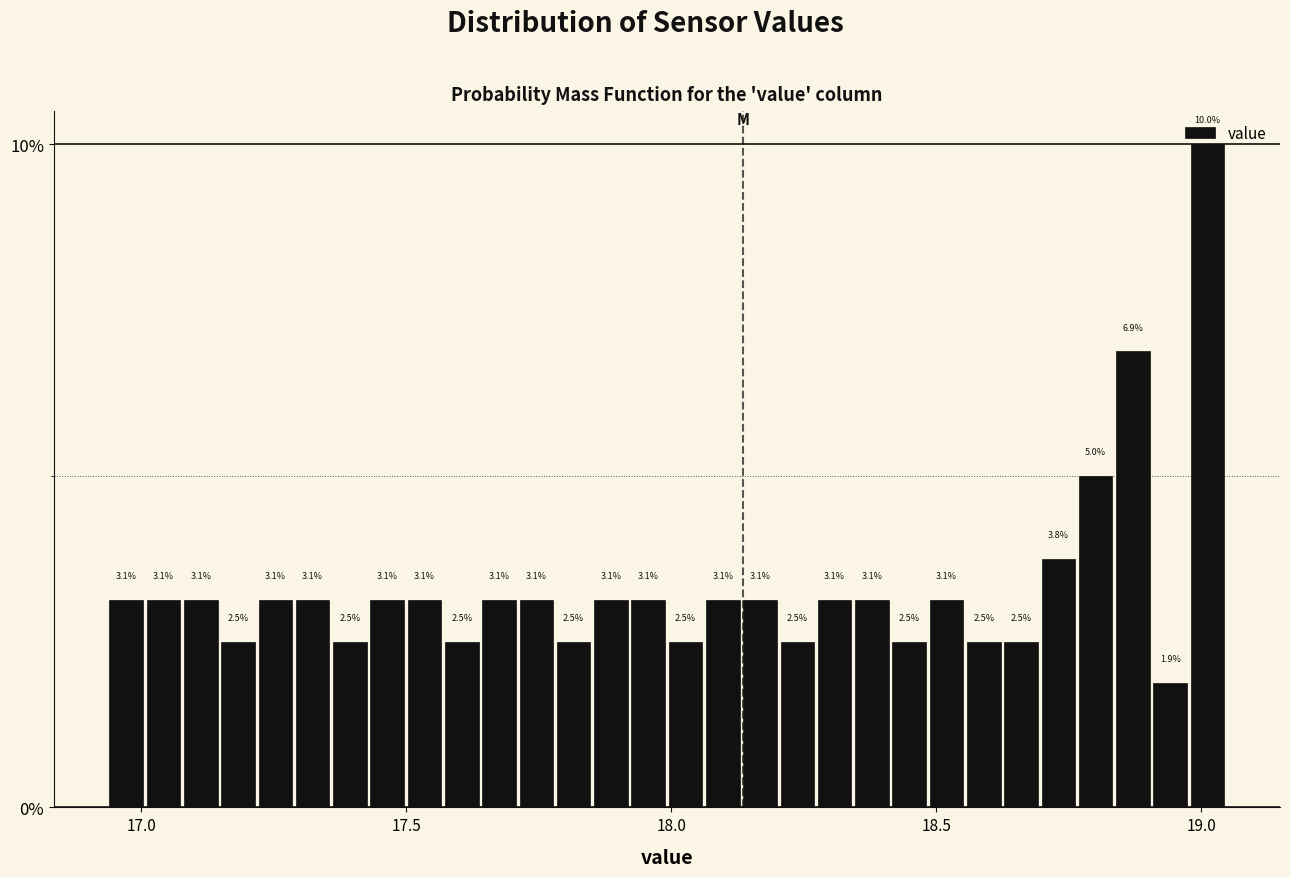

Around what value on the x-axis is the tallest bar? Give the approximate position of its centre, as read against the axis.

19.00